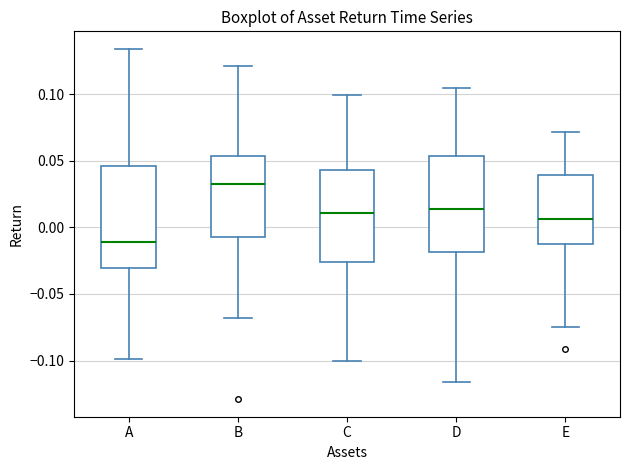

Reading left to right, transcribe this box plot: for each box, give where its median line is, the range the box spans, and where its two whiskers end, as read against the y-axis. The values are not printed on the chart, so give them approximately, as read against the axis.

A: median -0.010, box -0.030 to 0.045, whiskers -0.100 to 0.135
B: median 0.035, box -0.005 to 0.055, whiskers -0.070 to 0.120
C: median 0.010, box -0.025 to 0.045, whiskers -0.100 to 0.100
D: median 0.015, box -0.020 to 0.055, whiskers -0.115 to 0.105
E: median 0.005, box -0.015 to 0.040, whiskers -0.075 to 0.070